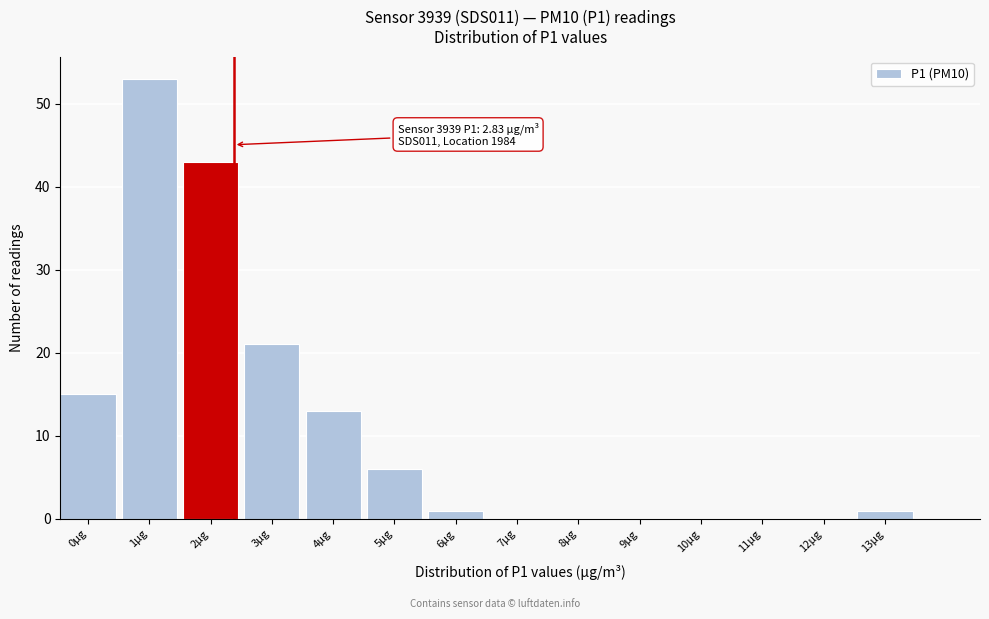

Reading left to right, what are all the values shown in this chart?

0µg=15	1µg=53	2µg=43	3µg=21	4µg=13	5µg=6	6µg=1	7µg=0	8µg=0	9µg=0	10µg=0	11µg=0	12µg=0	13µg=1